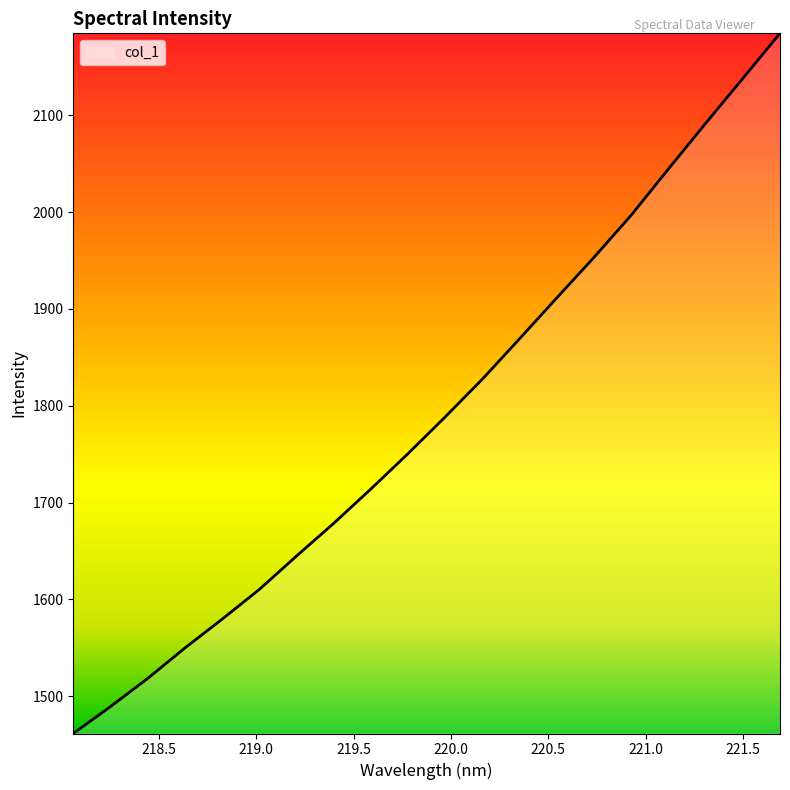

What is the greatest value displayed?

2184.8